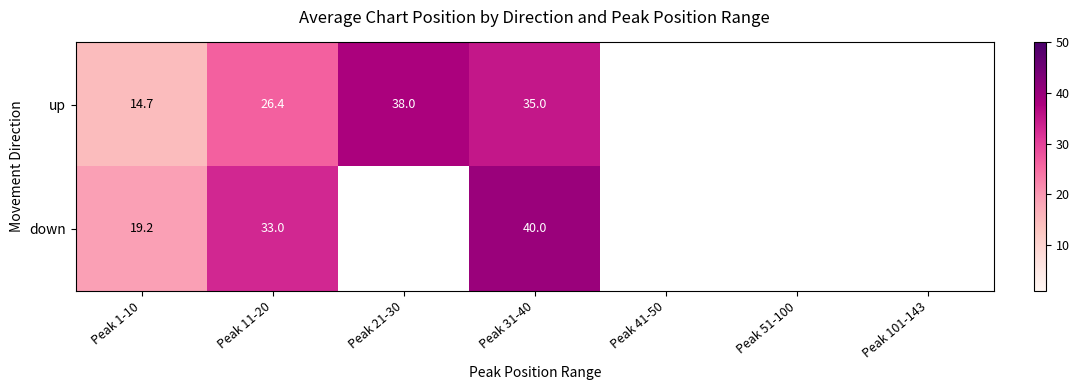

How many values in down are above zero?

3